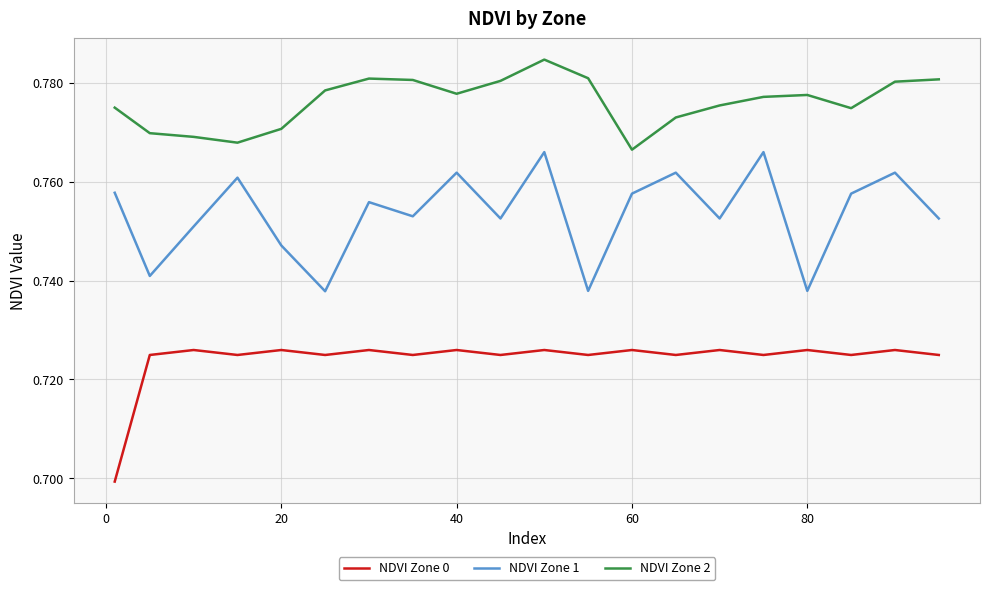

True or false: NDVI Zone 2 has more than 1 points higher than both neighbors.

True